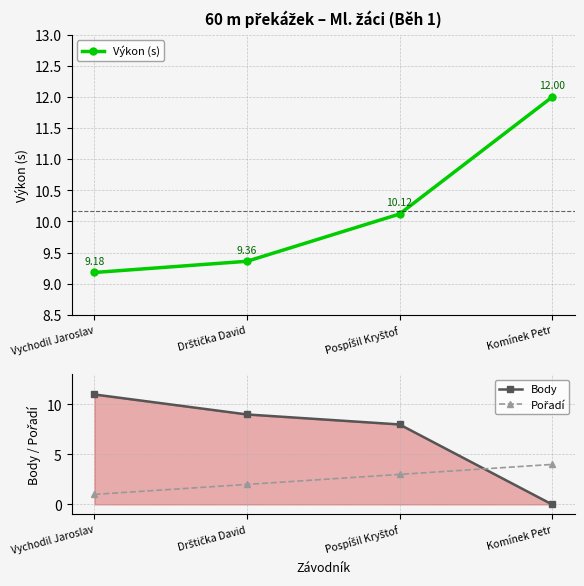

At which category does the chart reach its minimum across all series?

Komínek Petr